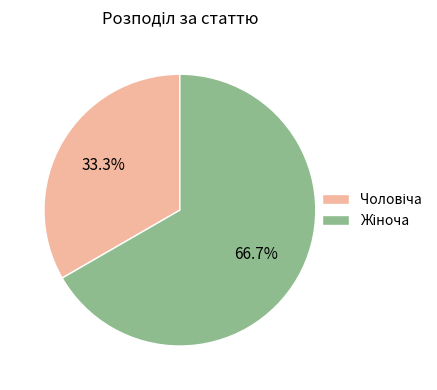

Is there any slice that represents more than half of the pie?

Yes